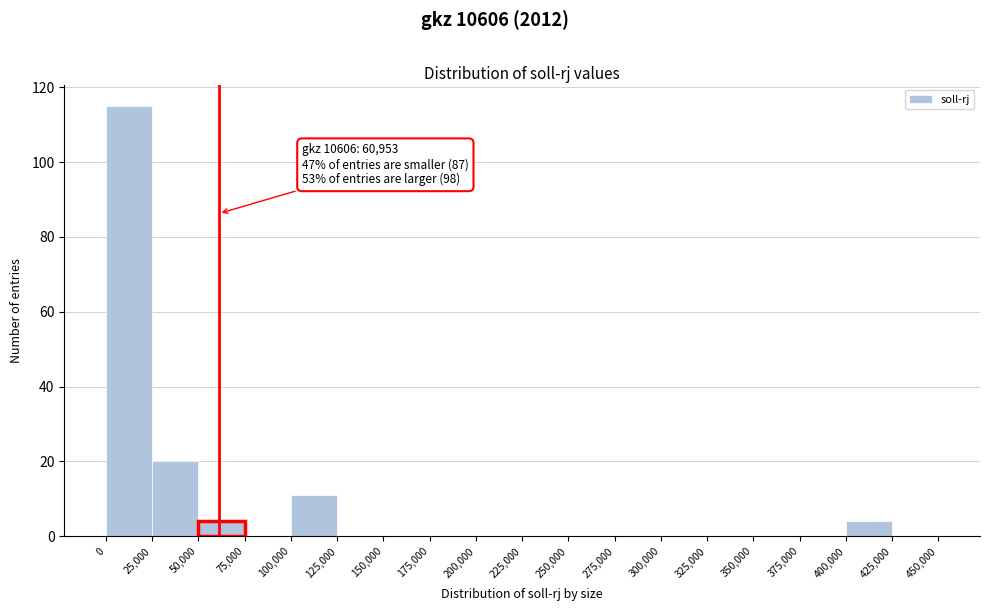

Over which range of the x-axis is the bar tallest?

0 to 25,000